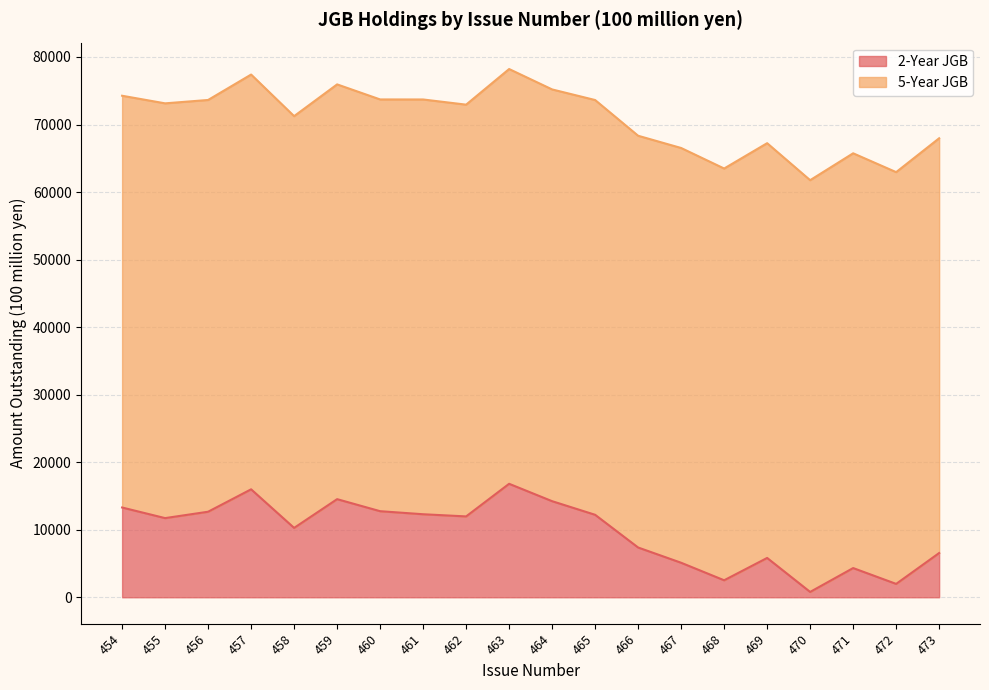

What is the difference between the maximum and minimum values?

16013